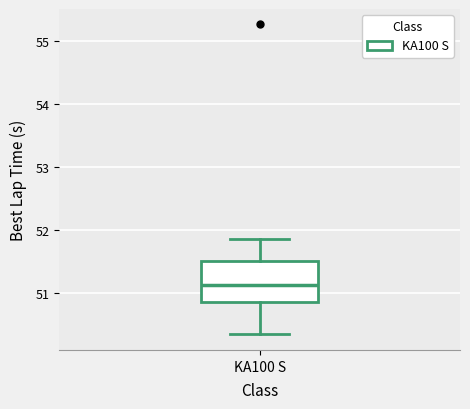

Transcribe this box plot: give where the median line is, the range the box spans, and where the two whiskers end, as read against the y-axis. The values are not printed on the chart, so give them approximately, as read against the axis.

median 51.1, box 50.9 to 51.5, whiskers 50.3 to 51.9